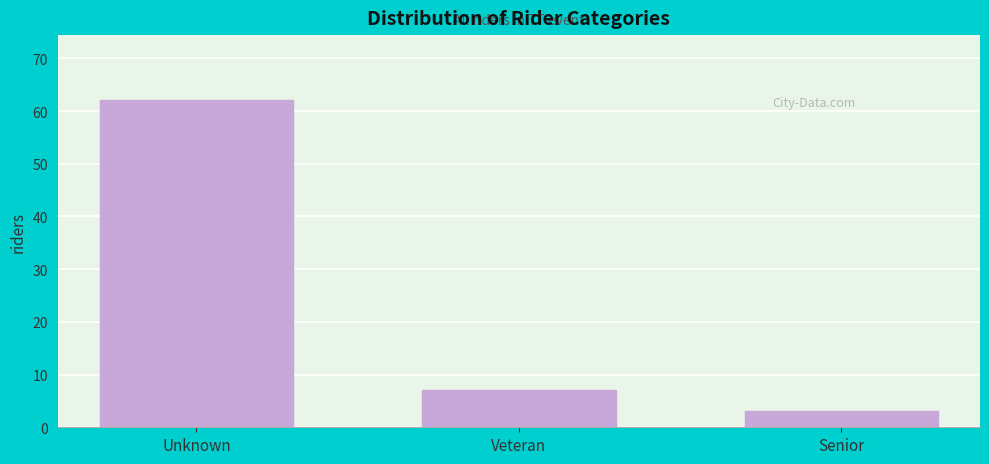

Reading right to left, transcribe all the data shown in this chart.

Senior=3	Veteran=7	Unknown=62